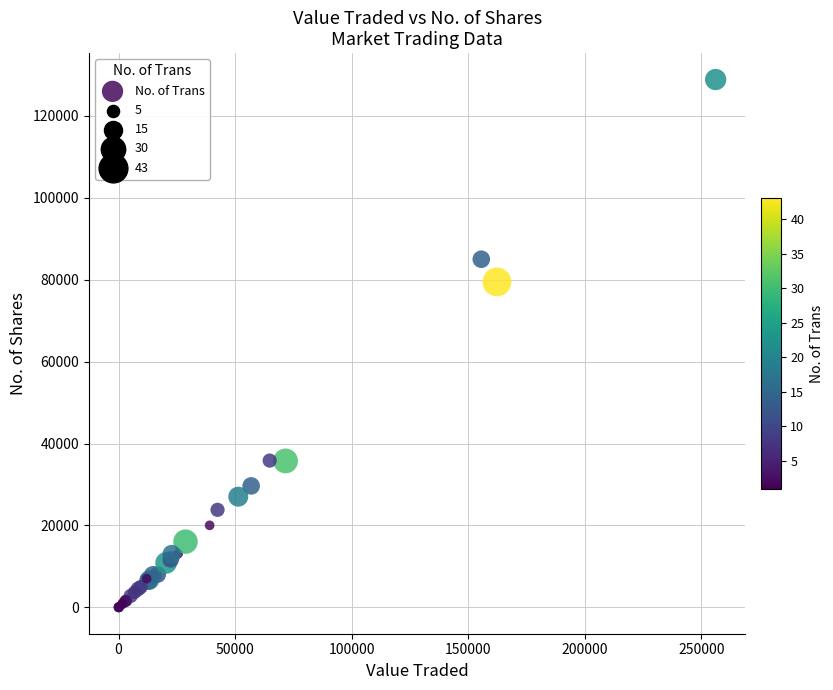

What Y value in the scatter plot is closest to 64443?

79466